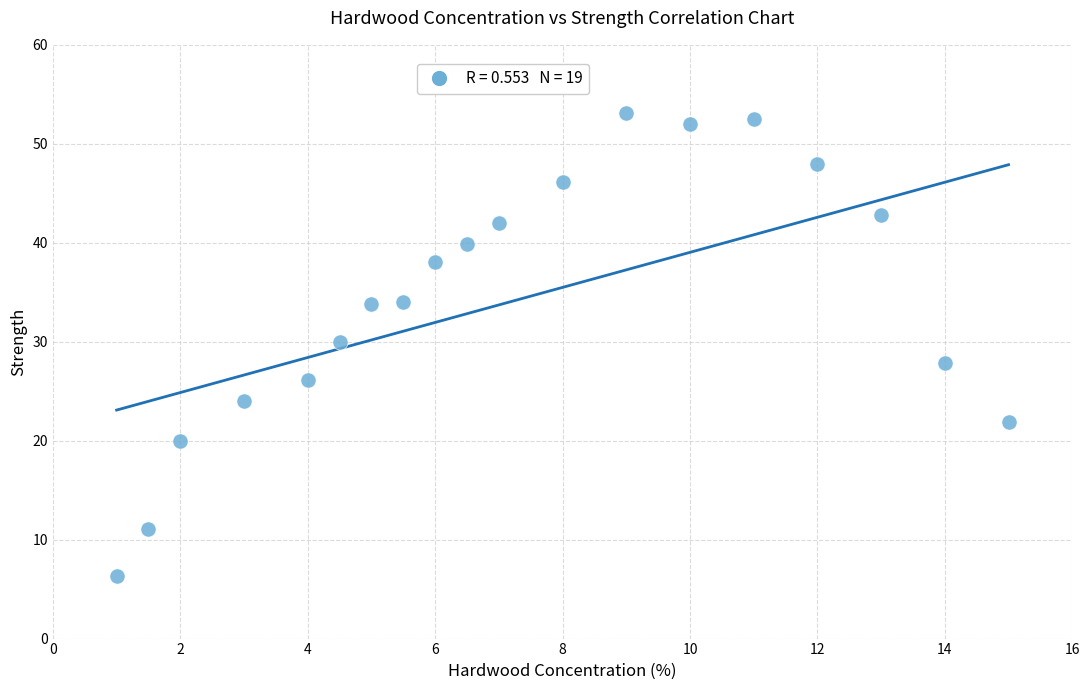

What is the range of X values (max minus min)?

14.0